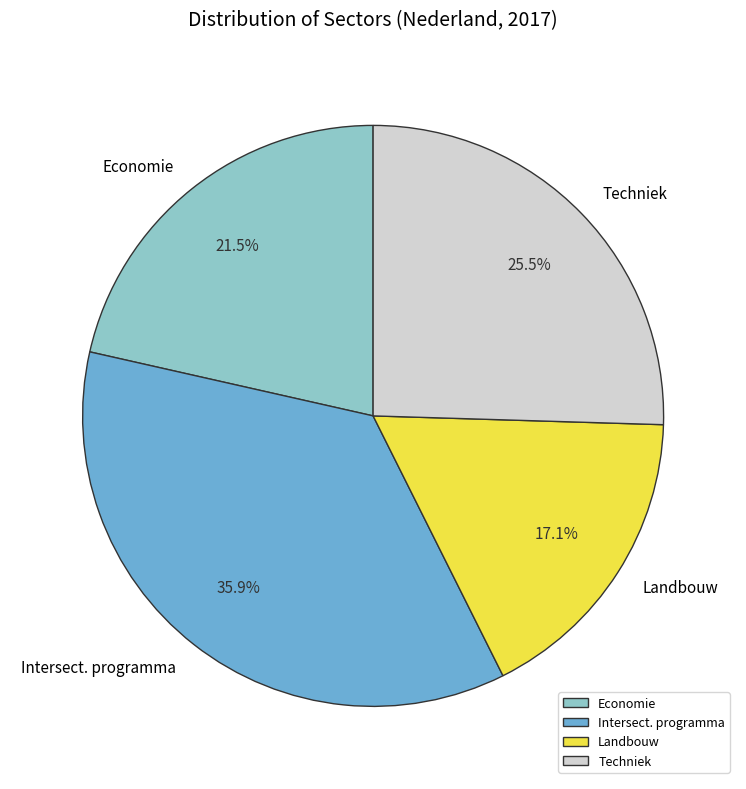

How many segments does this pie chart have?

4